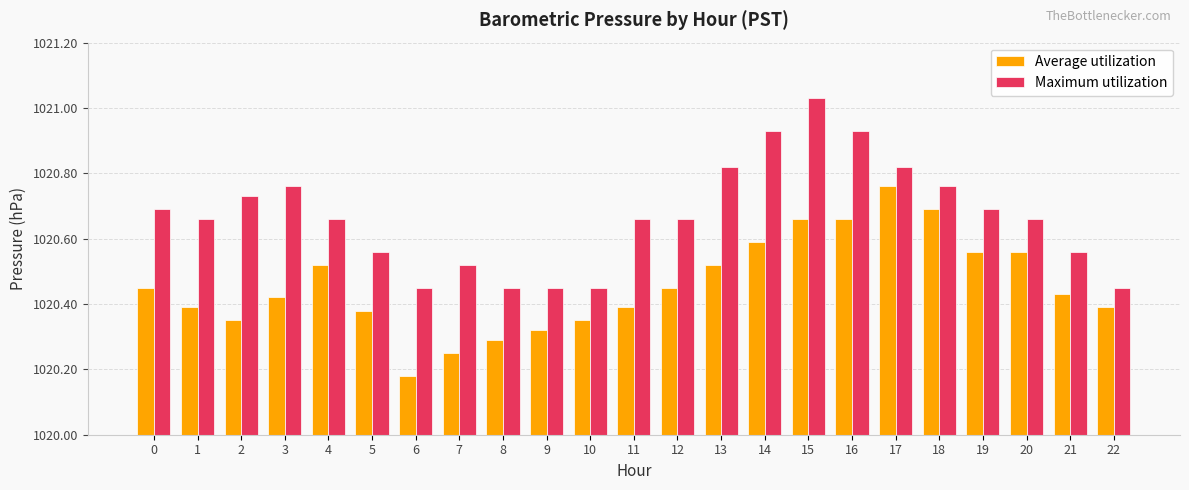

What are all the series names shown in the legend?

Average utilization, Maximum utilization